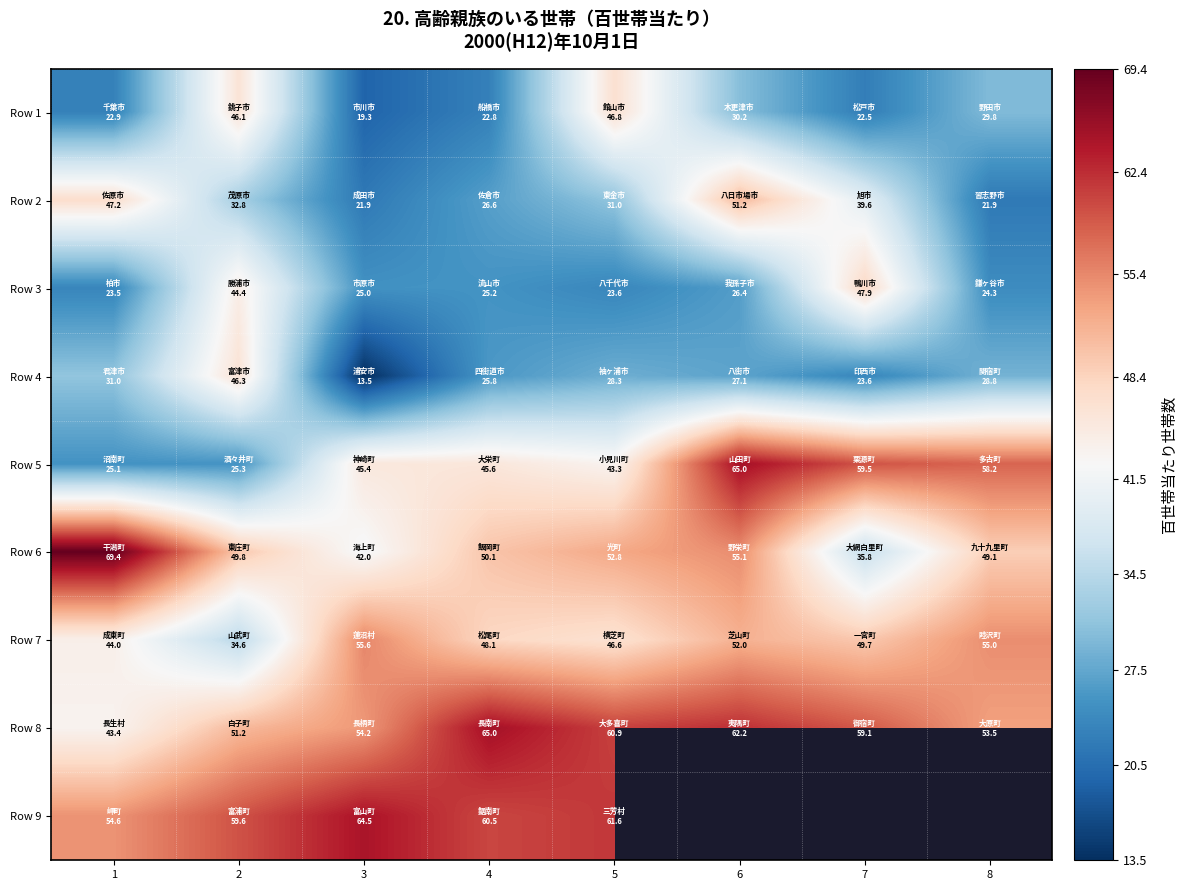

What is the smallest value displayed?

13.5